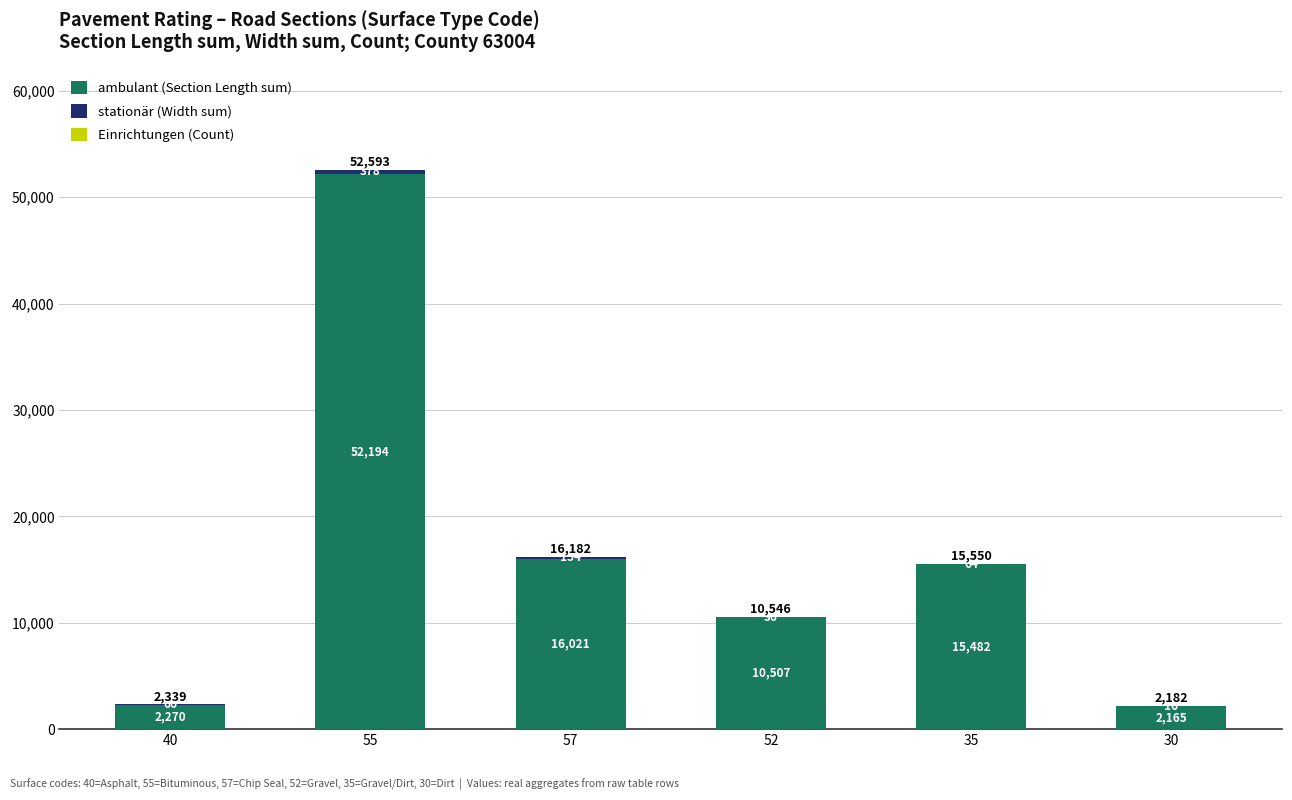

At which category is the sum across all series the highest?

55